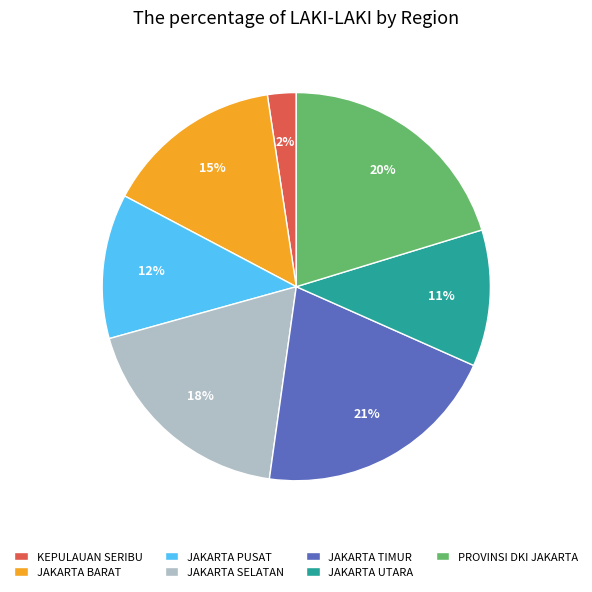

The KEPULAUAN SERIBU slice represents 13% of the pie. True or false?

False